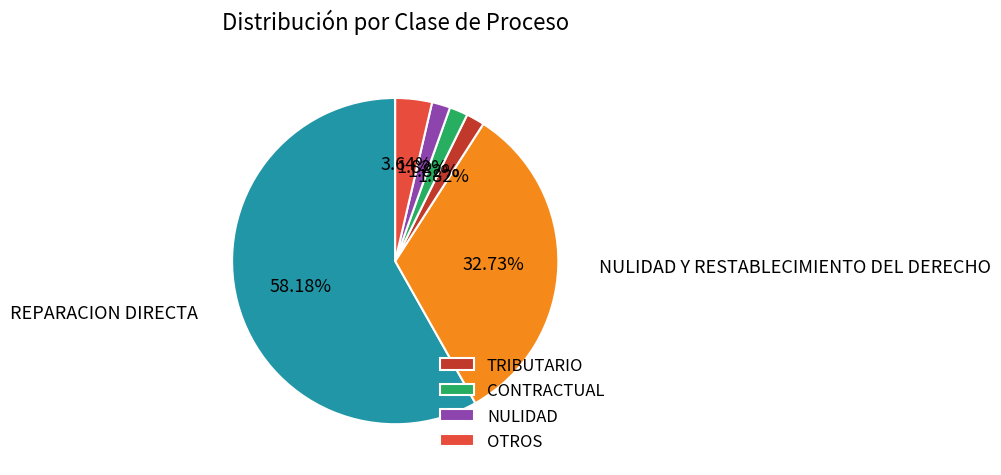

How many slices are in this pie chart?

6